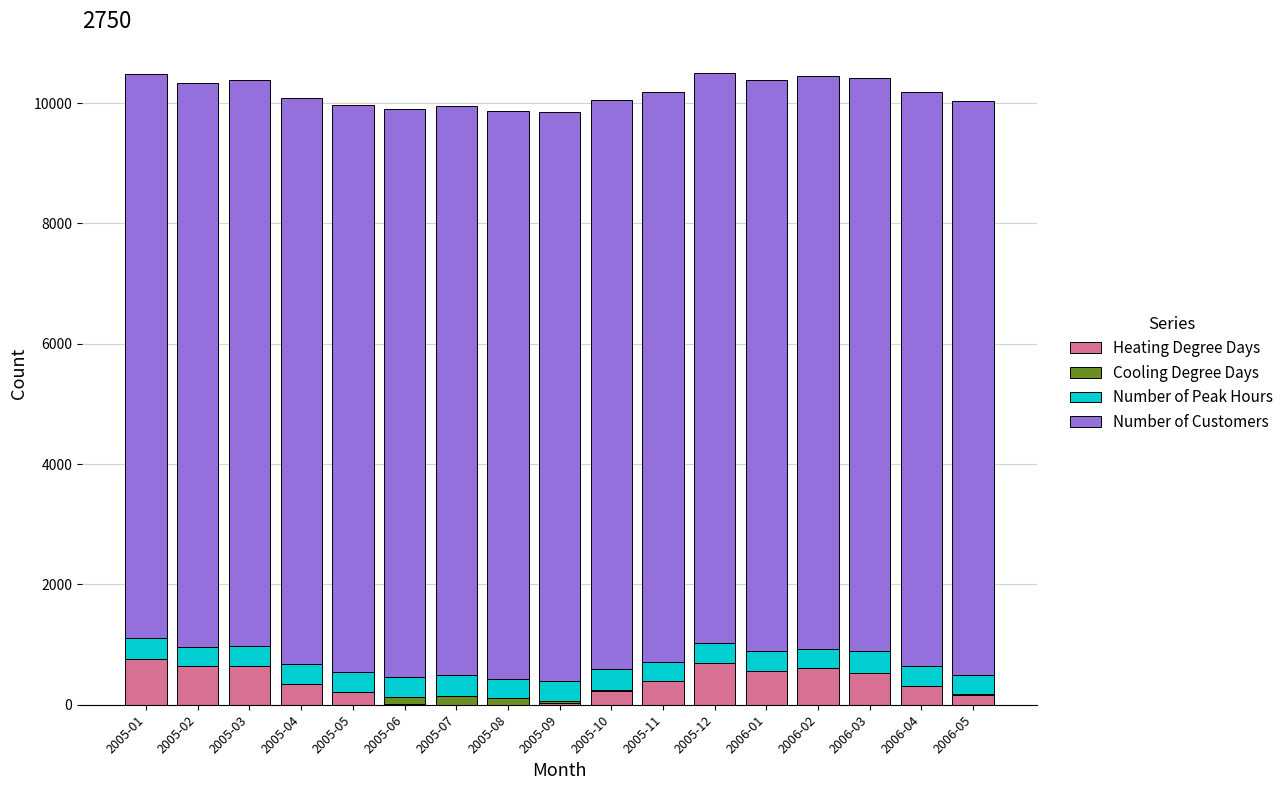

What is the sum of all Heating Degree Days values?

6134.2